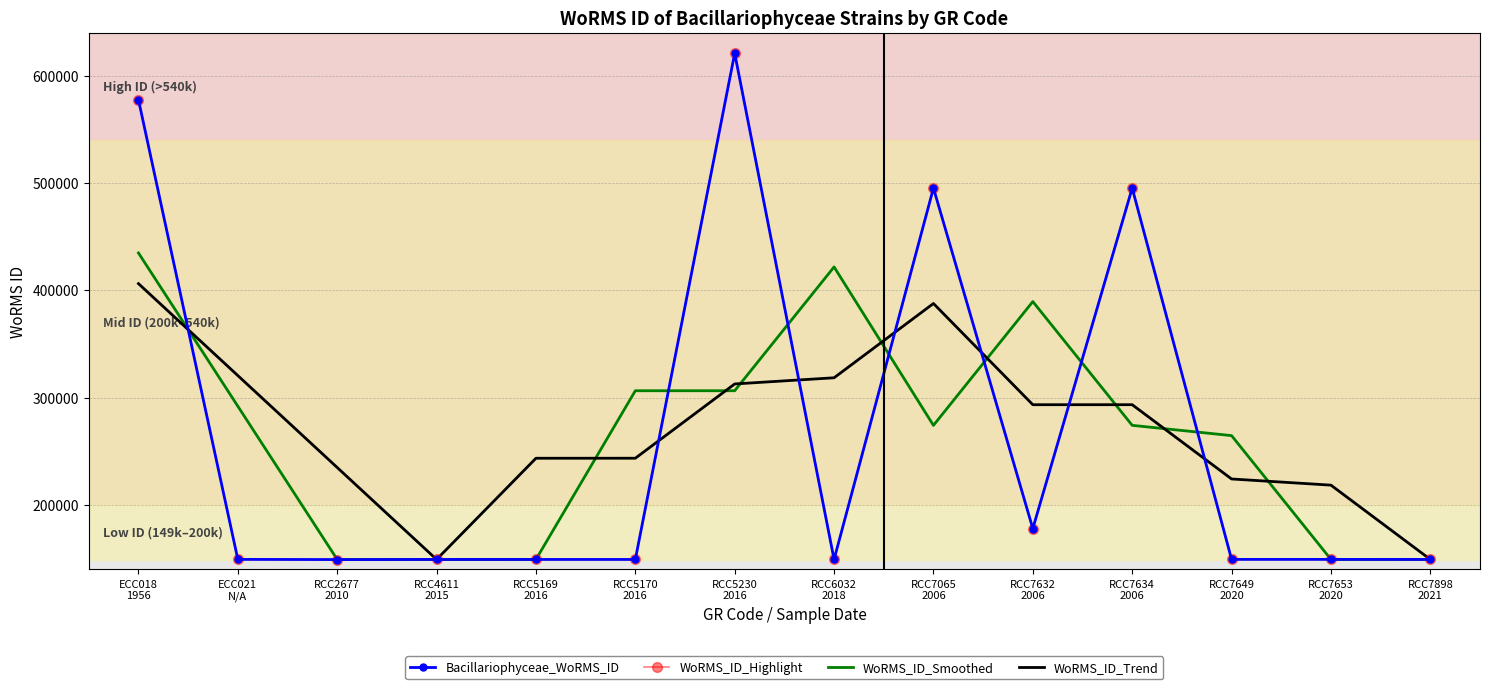

How many lines are shown in the chart?

4